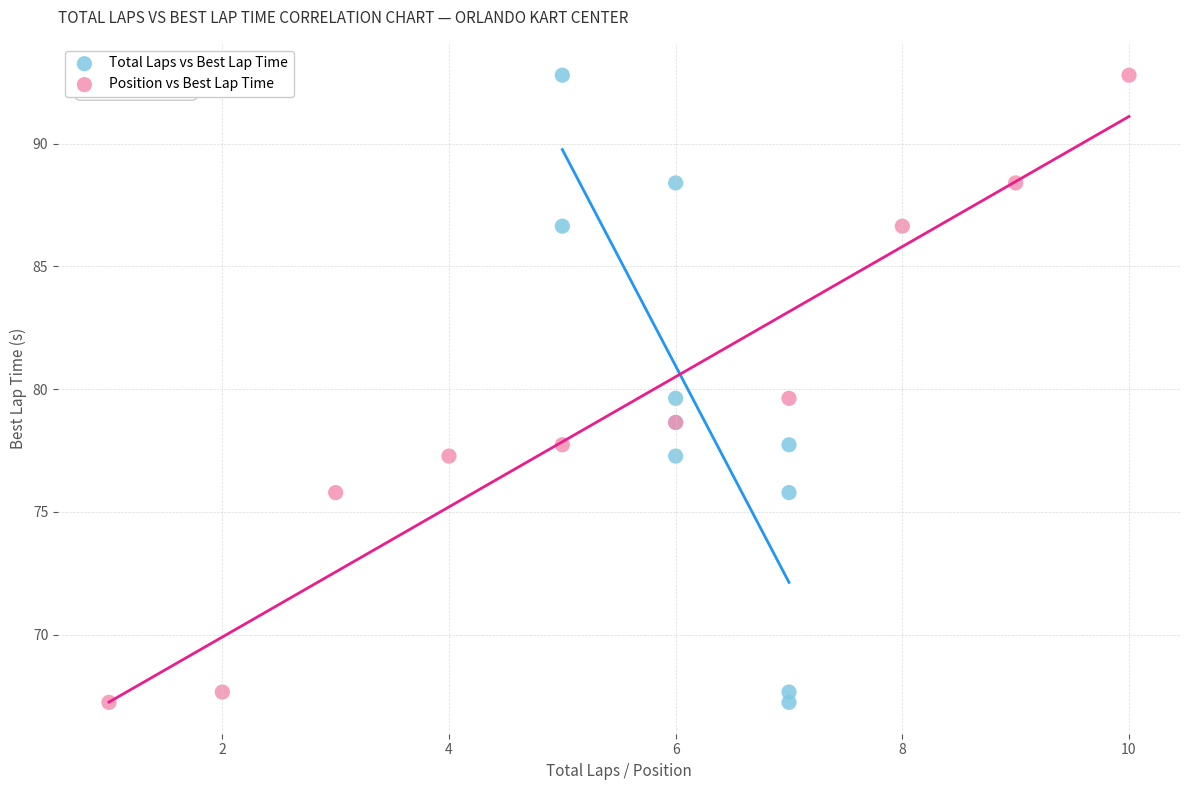

What are all the series names shown in the legend?

Total Laps vs Best Lap Time, Position vs Best Lap Time